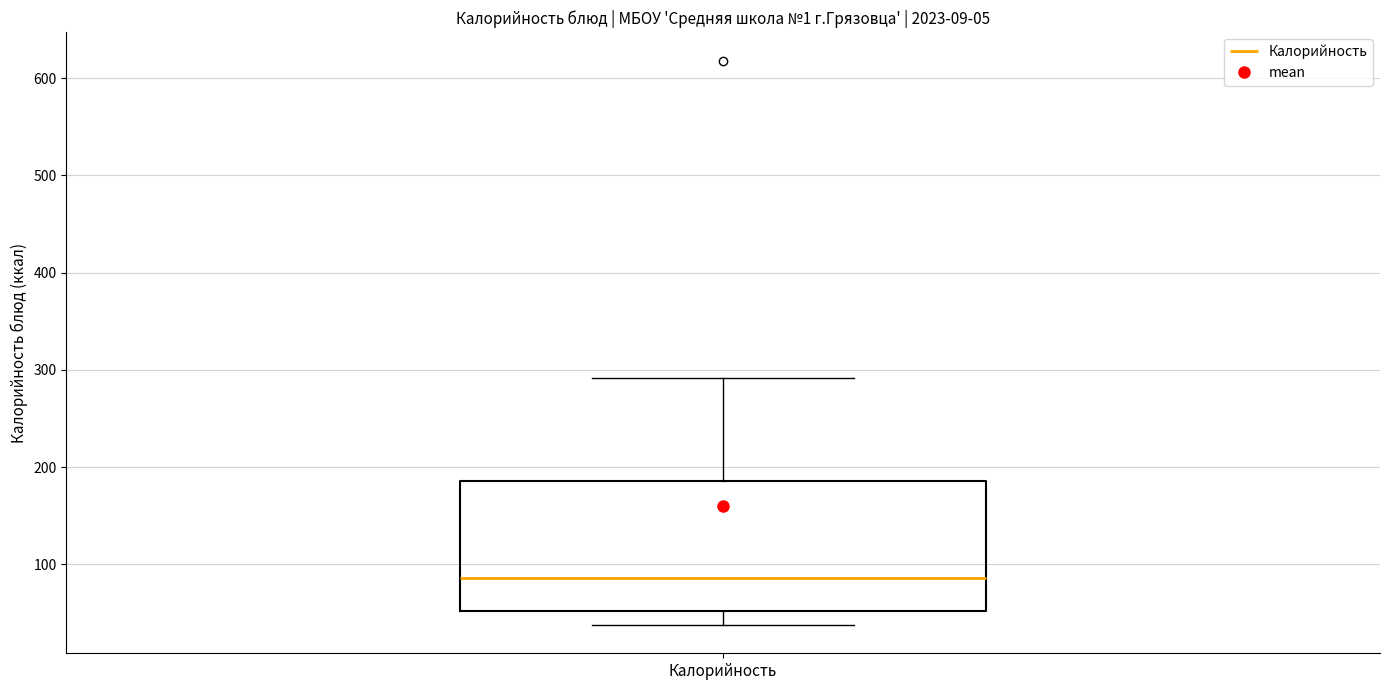

Read this box plot against the y-axis: the position of the median line, the range covered by the box, and the ends of both whiskers. The values are not printed on the chart, so give them approximately, as read against the axis.

median 90, box 50 to 190, whiskers 40 to 290